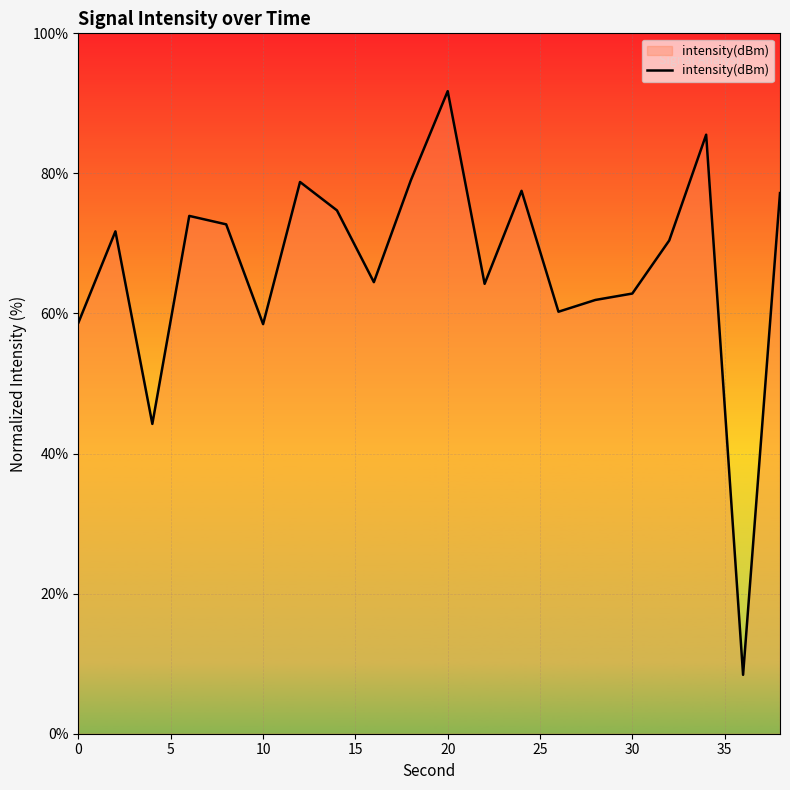

What is the smallest value displayed?

8.4